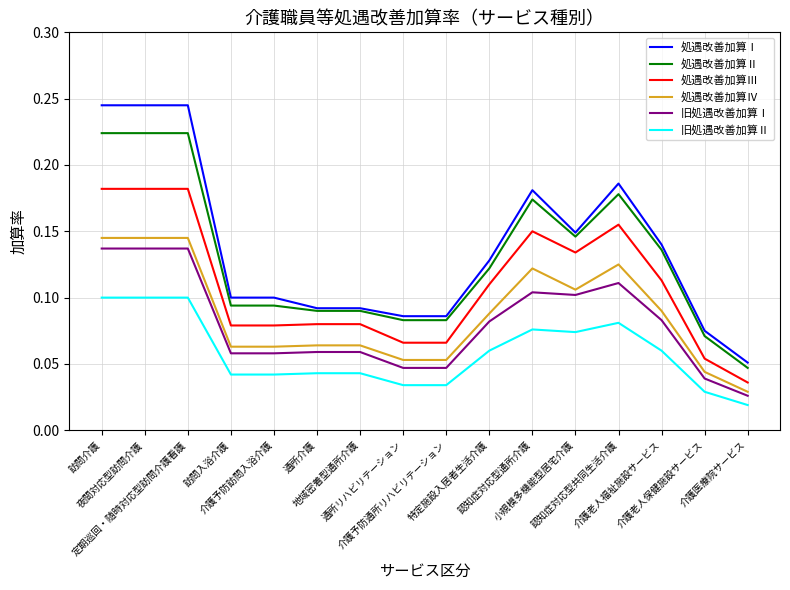

Rank the series by their maximum value, from highest to lowest.

処遇改善加算Ⅰ, 処遇改善加算Ⅱ, 処遇改善加算Ⅲ, 処遇改善加算Ⅳ, 旧処遇改善加算Ⅰ, 旧処遇改善加算Ⅱ